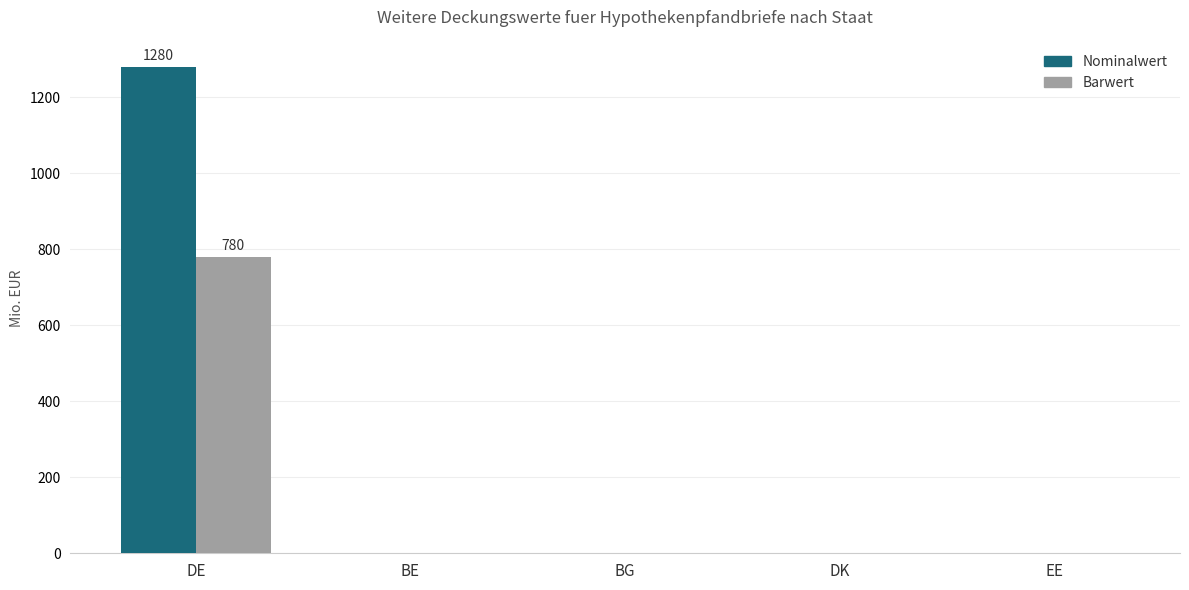

Reading right to left, extract all data points from this chart.

Nominalwert: EE=0.0	DK=0.0	BG=0.0	BE=0.0	DE=1280.0
Barwert: EE=0.0	DK=0.0	BG=0.0	BE=0.0	DE=780.4